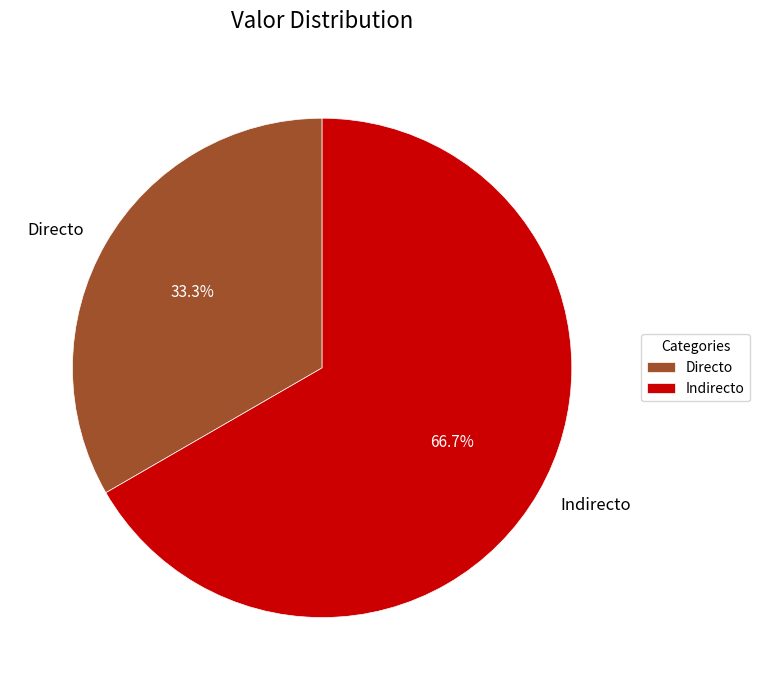

Rank the categories by value from lowest to highest.

Directo, Indirecto